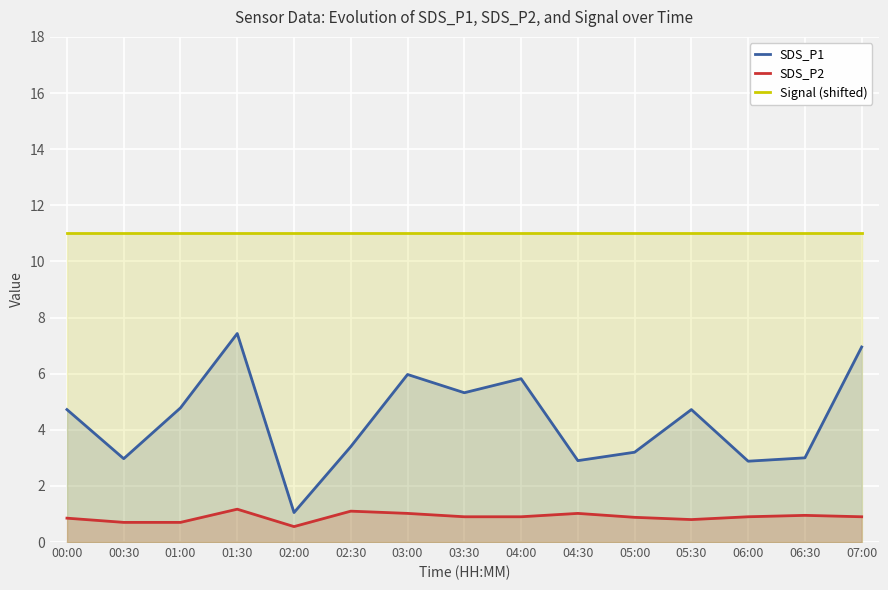

List the series in order of their peak value, lowest first.

SDS_P2, SDS_P1, Signal (shifted)